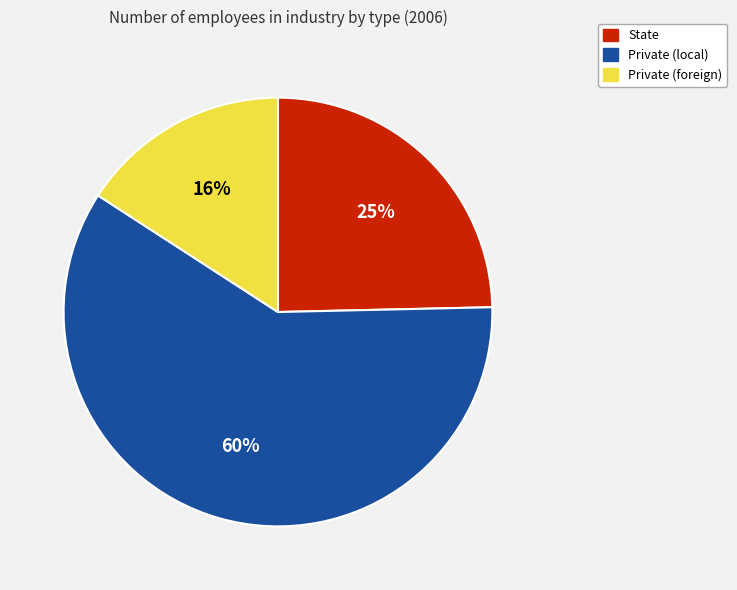

To the nearest percent, what percentage of the pie is Private (foreign)?

16%